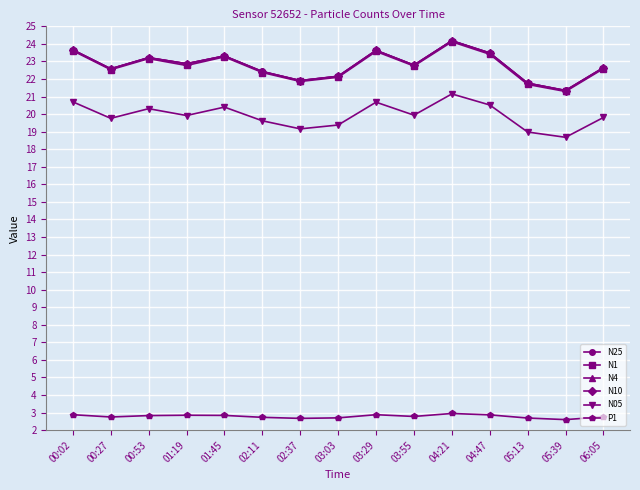

The N25 series shows 23.3 at 01:45. True or false?

True